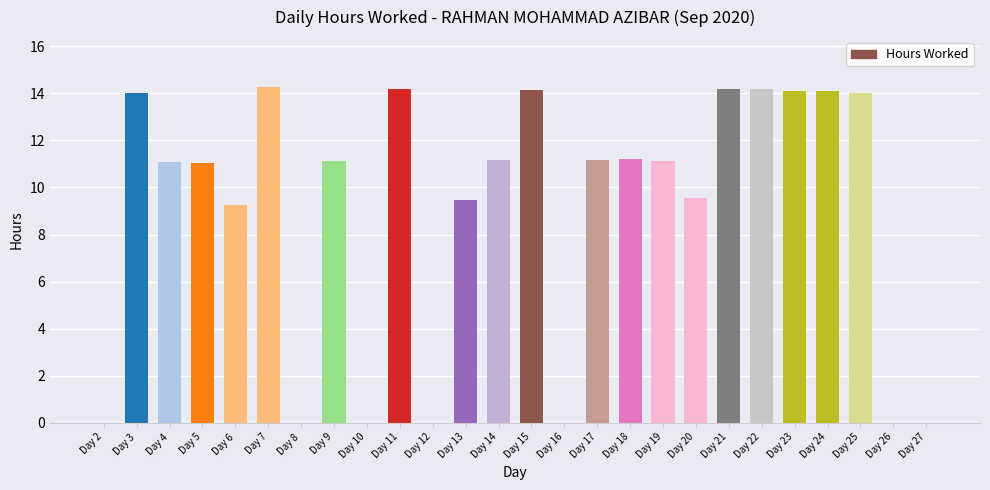

Does the chart contain stacked bars?

No